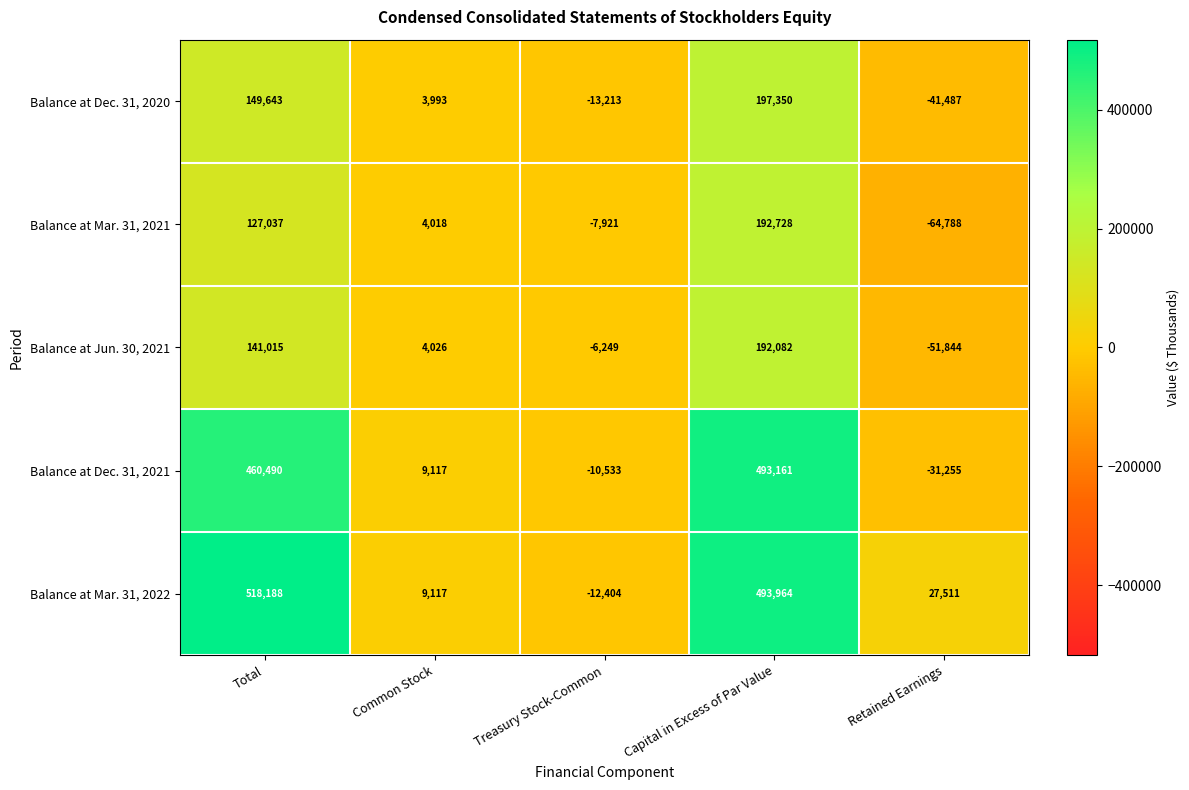

At which category does the chart reach its peak across all series?

Total